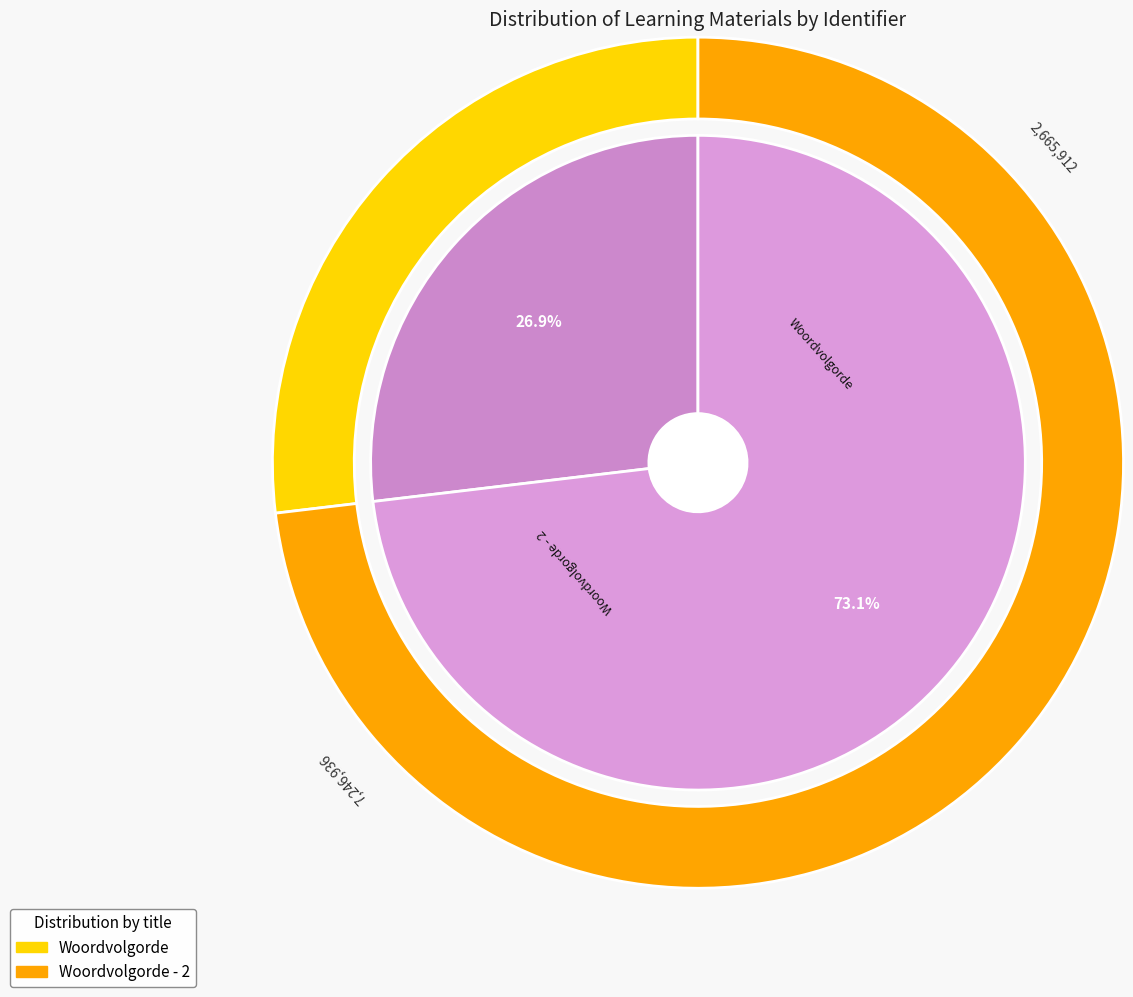

To the nearest percent, what portion does Woordvolgorde represent?

27%